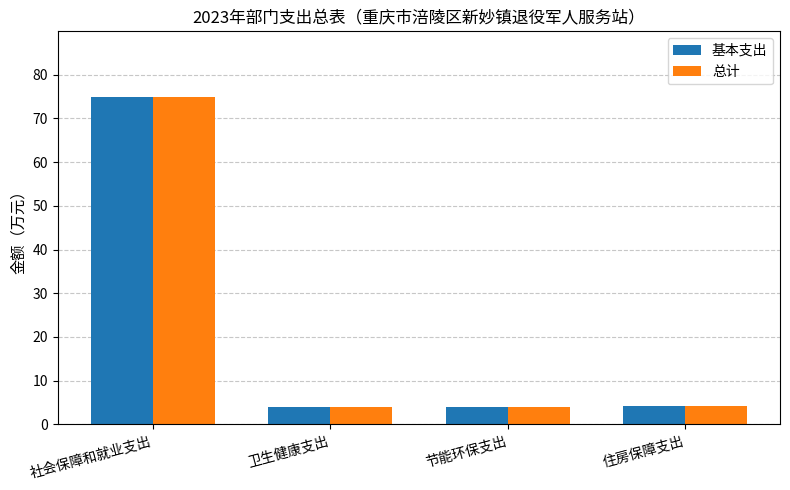

What is the total value across all series at 住房保障支出?

8.2